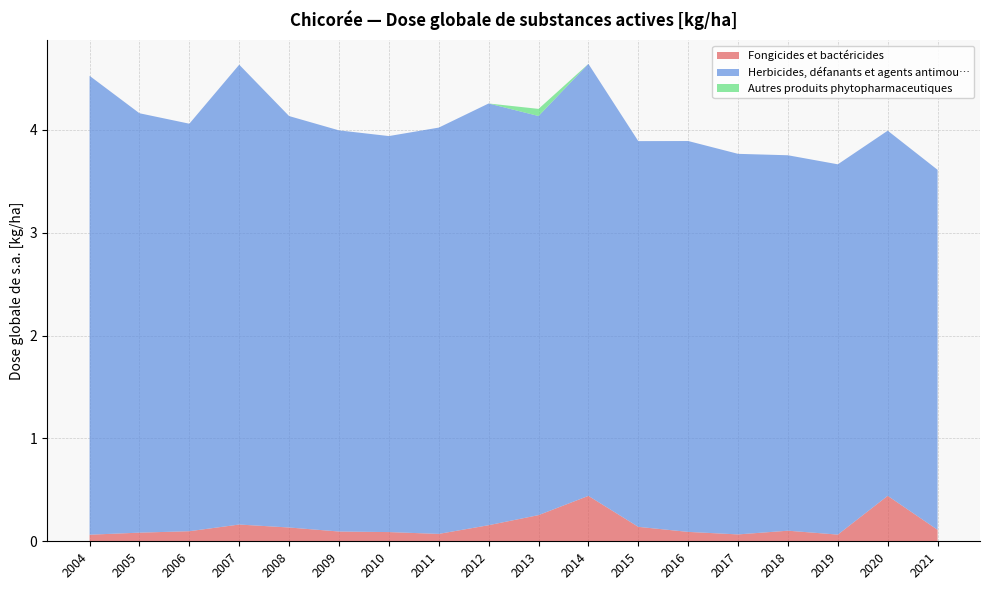

Reading right to left, extract all data points from this chart.

Fongicides et bactéricides: 0.1	0.4	0.1	0.1	0.1	0.1	0.1	0.4	0.3	0.2	0.1	0.1	0.1	0.1	0.2	0.1	0.1	0.1
Herbicides, défanants et agents antimou…: 3.5	3.5	3.6	3.6	3.7	3.8	3.8	4.2	3.9	4.1	4.0	3.9	3.9	4.0	4.5	4.0	4.1	4.5
Autres produits phytopharmaceutiques: 0.0	0.0	0.0	0.0	0.0	0.0	0.0	0.0	0.1	0.0	0.0	0.0	0.0	0.0	0.0	0.0	0.0	0.0